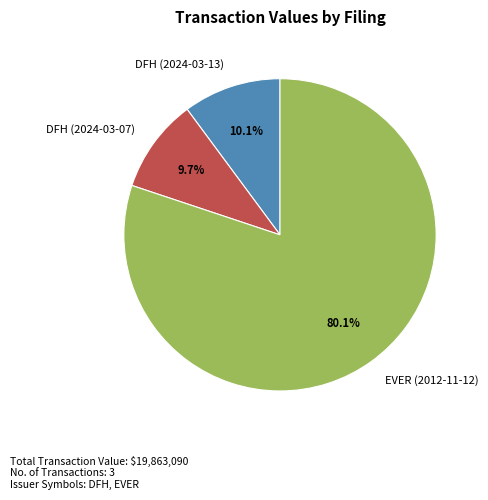

What percentage is the EVER (2012-11-12) slice, to the nearest percent?

80%